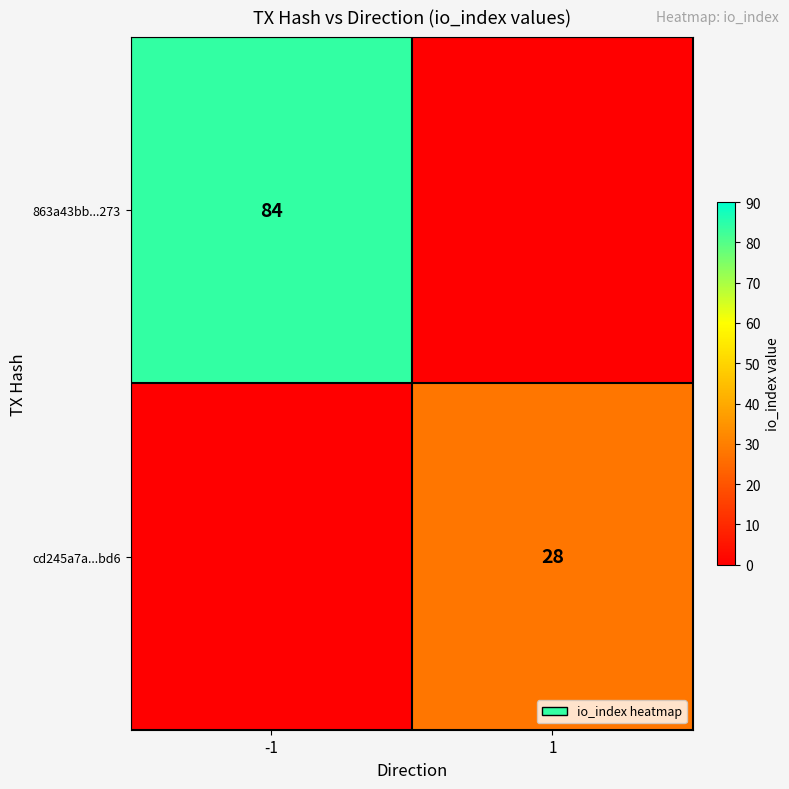

Count the number of categories in the chart.

2